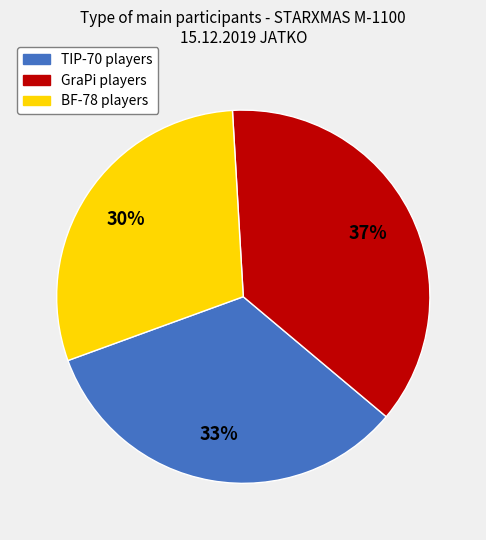

Is there any slice that represents more than half of the pie?

No